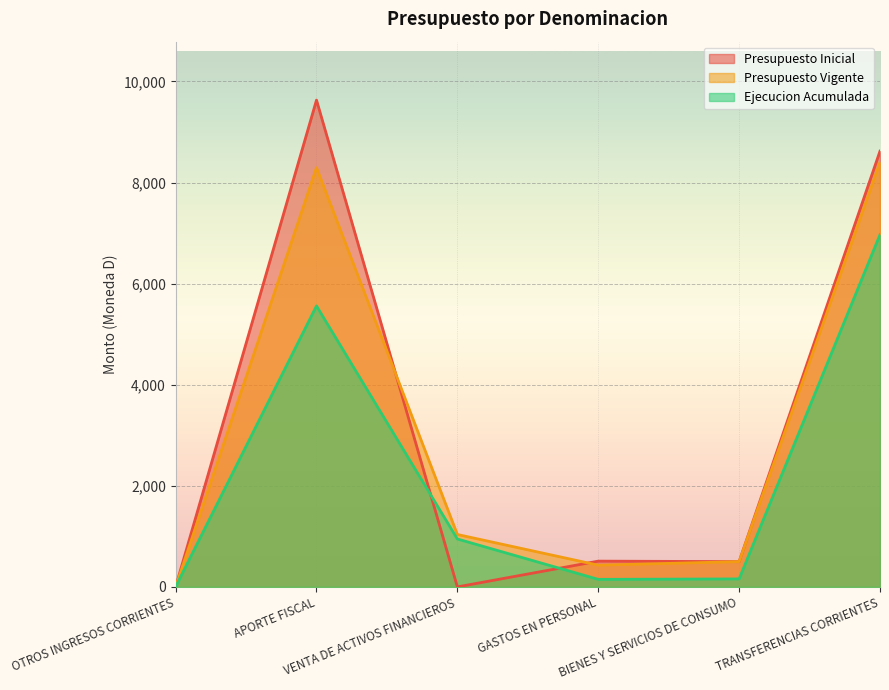

Which category has the highest value in the Presupuesto Inicial series?

APORTE FISCAL